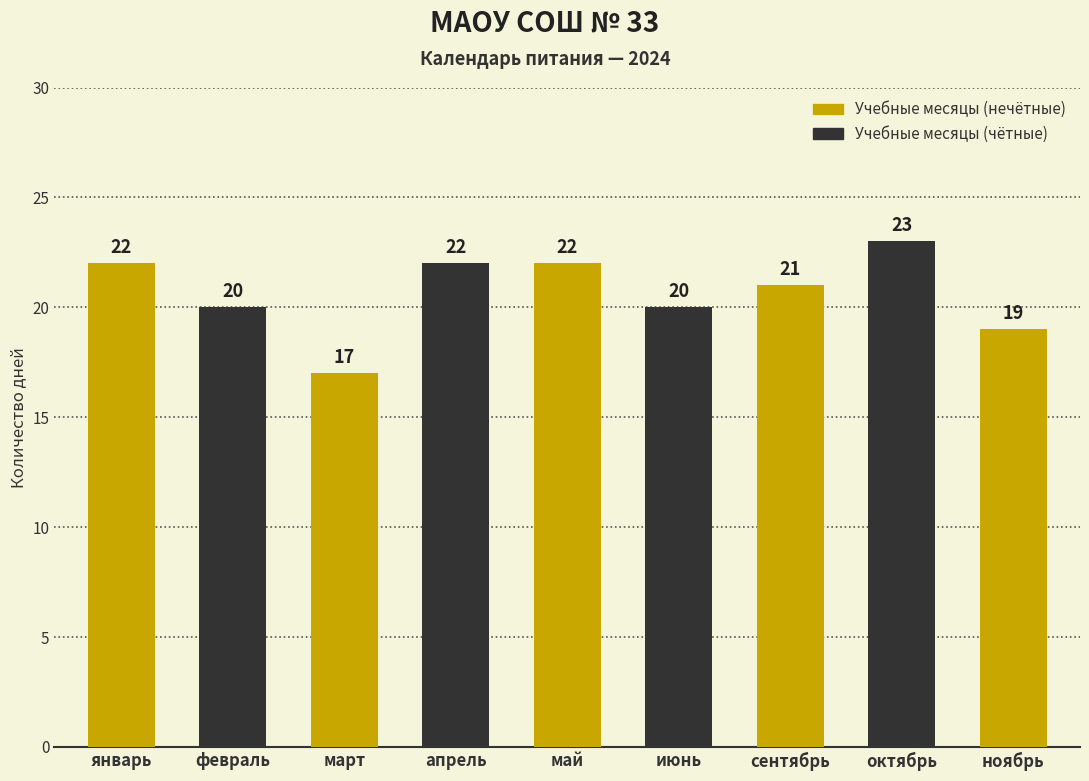

At which label does the data first exceed 21?

январь